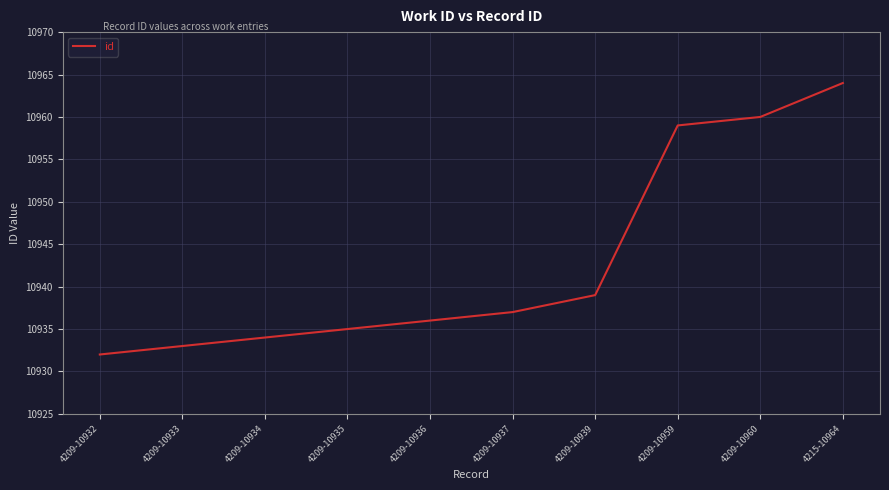

What is the average value?

10943